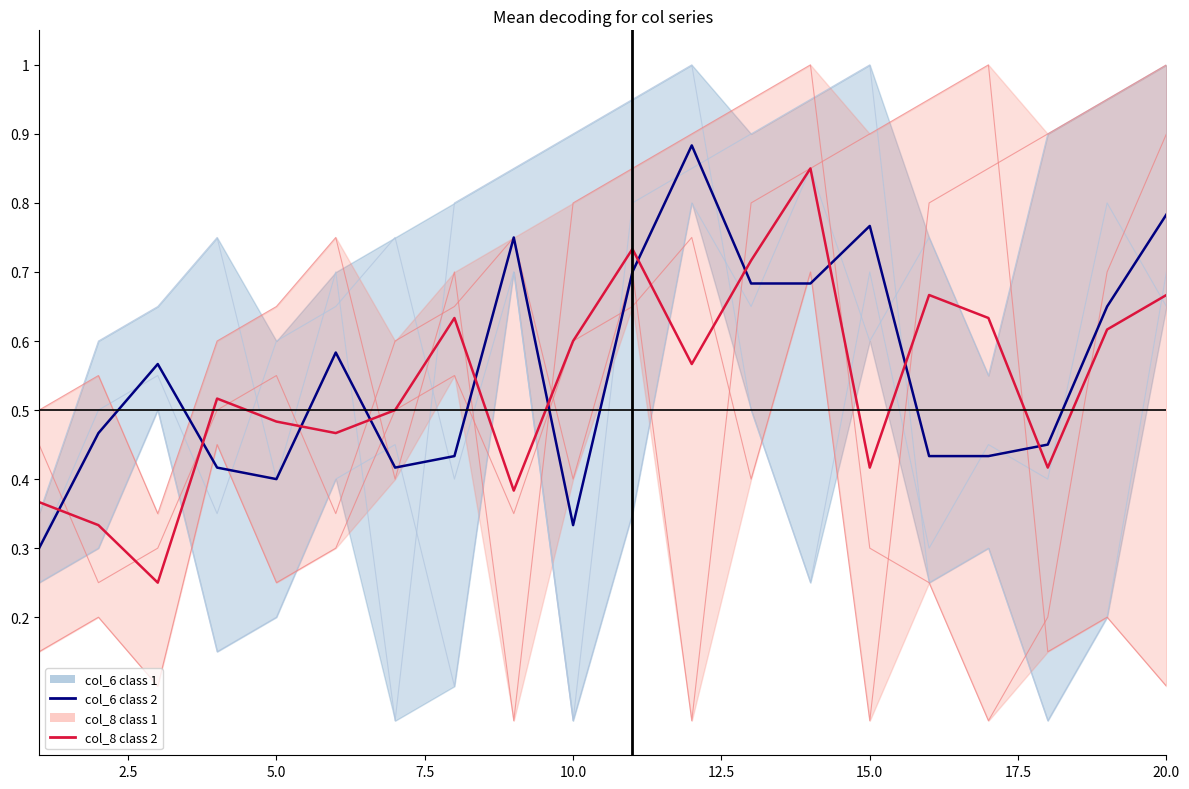

After their last crossing, which series has the higher values: col_6 class 2 or col_8 class 2?

col_6 class 2